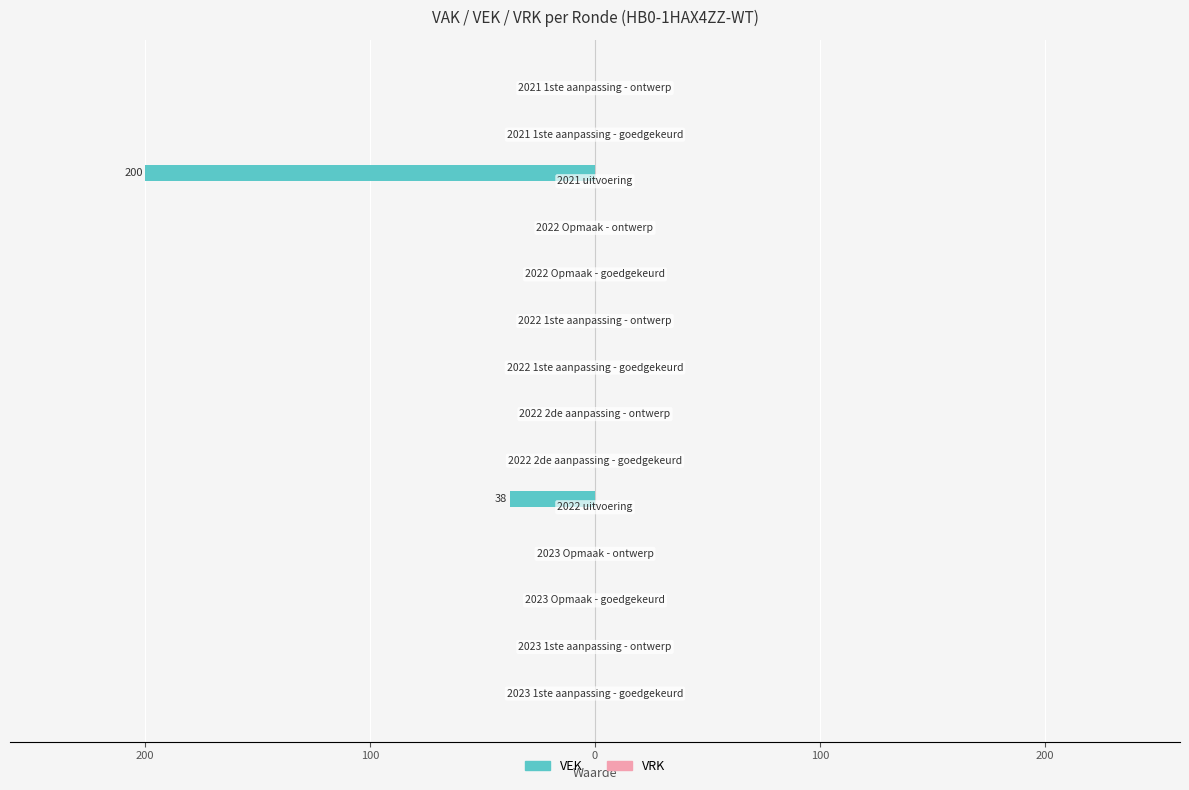

Count the number of categories in the chart.

14